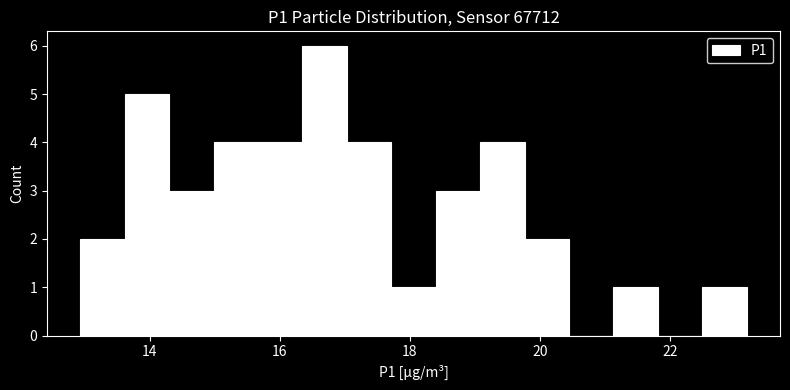

Read against the x-axis, roughly where is the centre of the tallest bar?

16.6